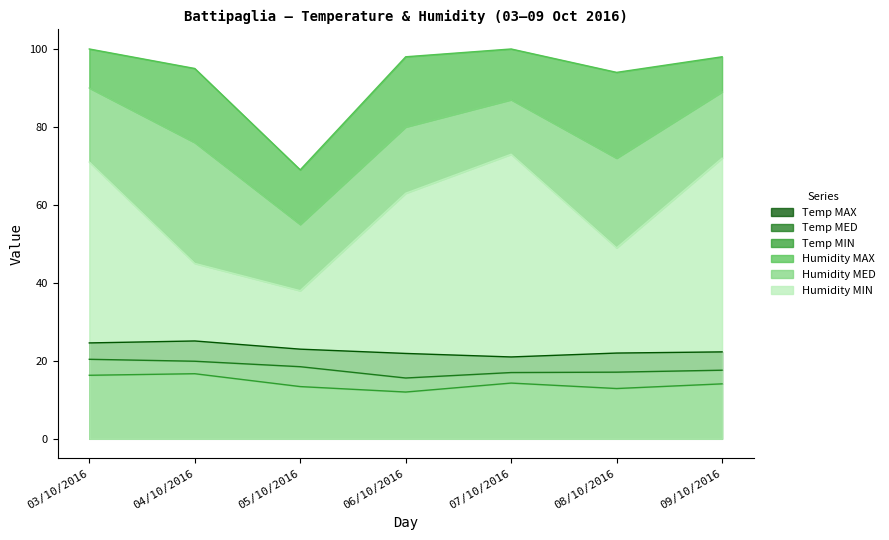

What is the sum of all Temp MIN values?

99.7